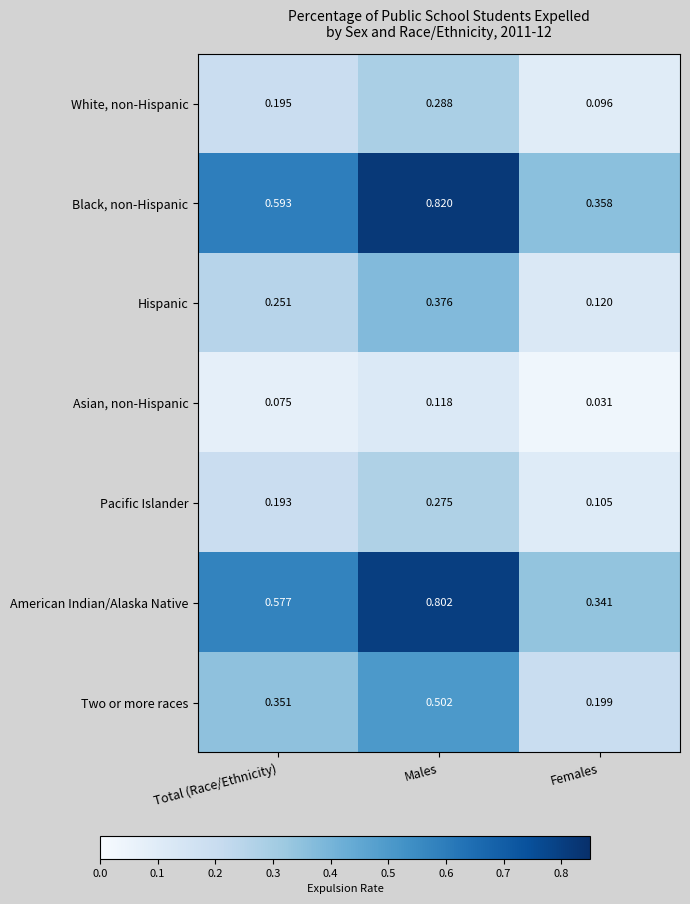

At which label does Hispanic reach its peak?

Males